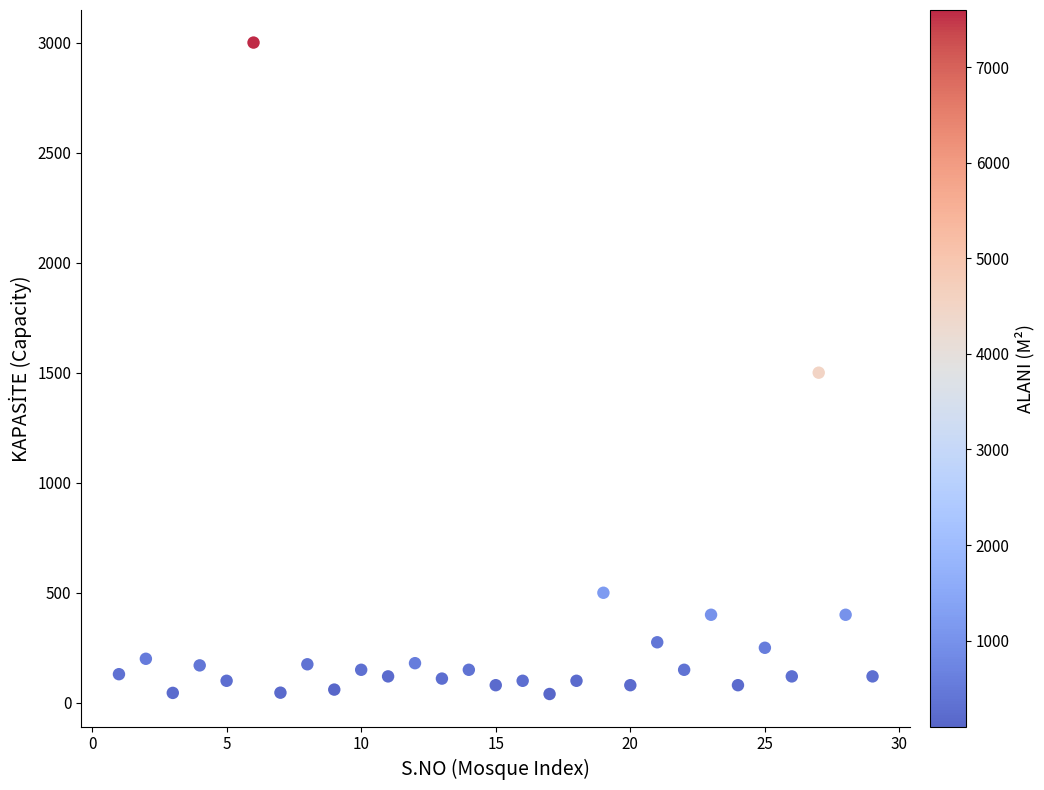

What is the range of X values (max minus min)?

28